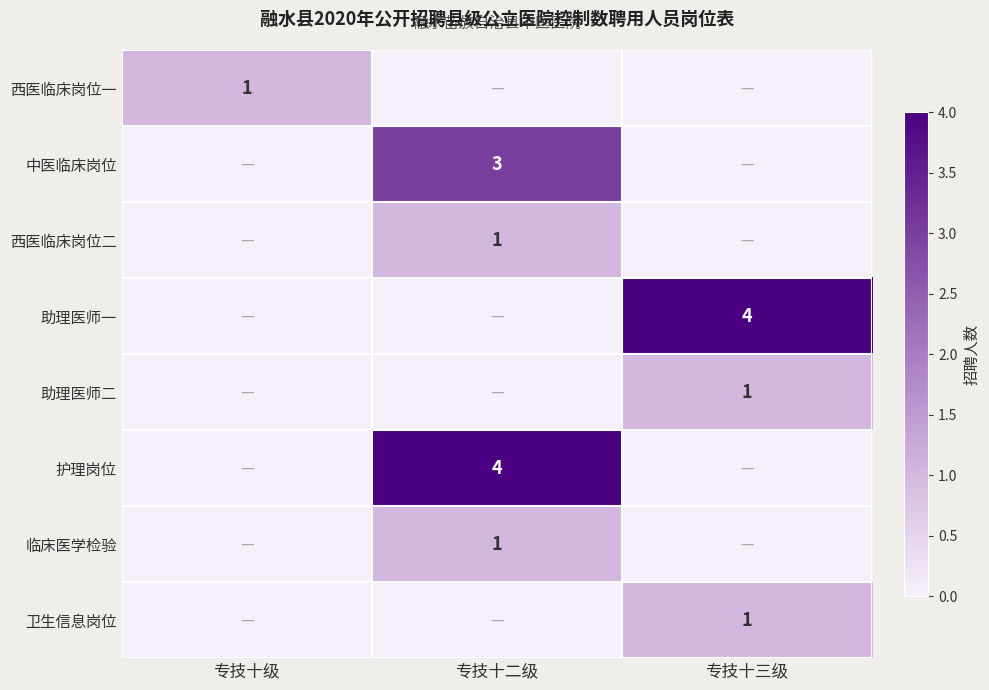

Is it true that 西医临床岗位一 equals 1 at 专技十级?

True